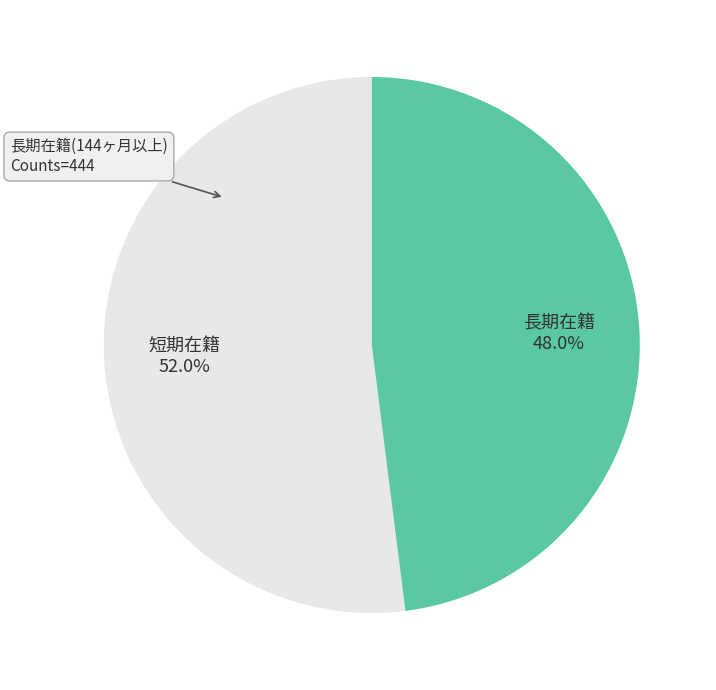

How many slices are in this pie chart?

2